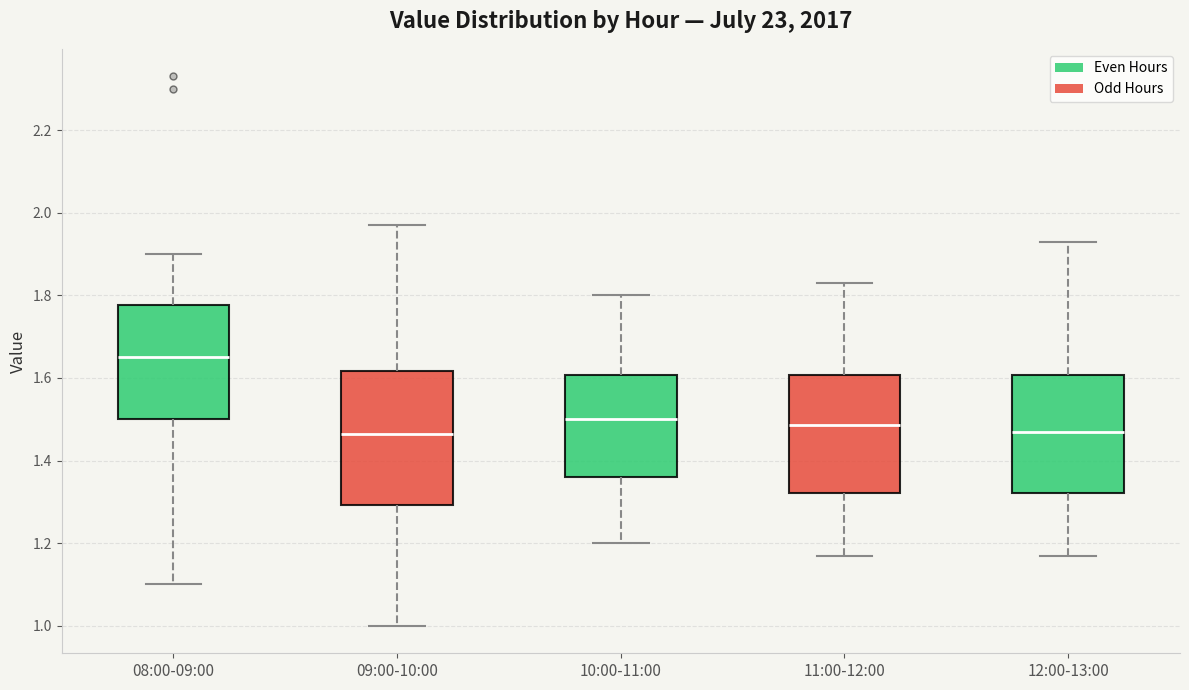

Reading left to right, read every box against the y-axis: the position of its median line, the range the box covers, and the ends of its whiskers. The values are not printed on the chart, so give them approximately, as read against the axis.

08:00-09:00: median 1.66, box 1.50 to 1.78, whiskers 1.10 to 1.90
09:00-10:00: median 1.46, box 1.30 to 1.62, whiskers 1.00 to 1.98
10:00-11:00: median 1.50, box 1.36 to 1.60, whiskers 1.20 to 1.80
11:00-12:00: median 1.48, box 1.32 to 1.60, whiskers 1.18 to 1.84
12:00-13:00: median 1.48, box 1.32 to 1.60, whiskers 1.18 to 1.94